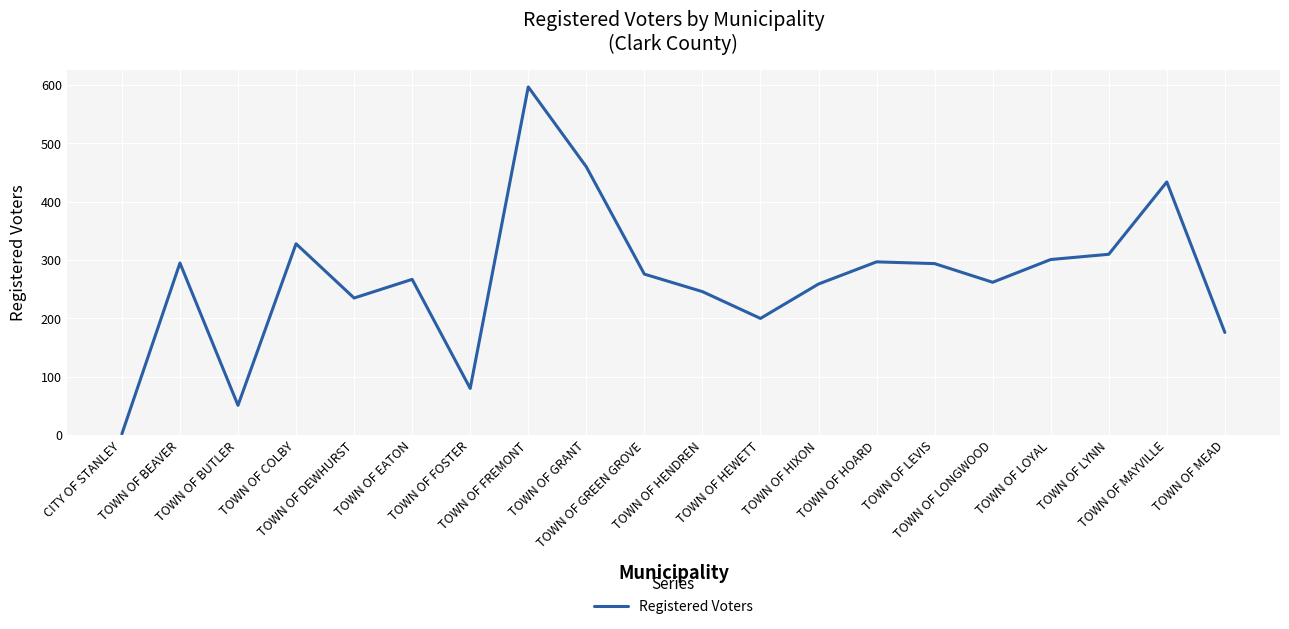

What is the difference between the maximum and minimum values?

595